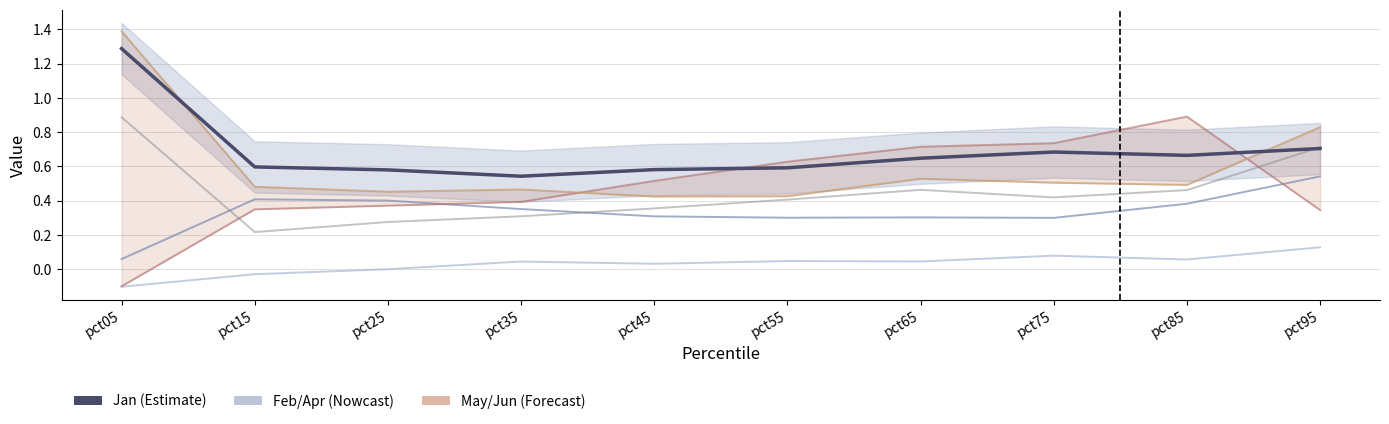

Rank the series by their maximum value, from highest to lowest.

Jun, Jan, May, Jul, Feb, Apr